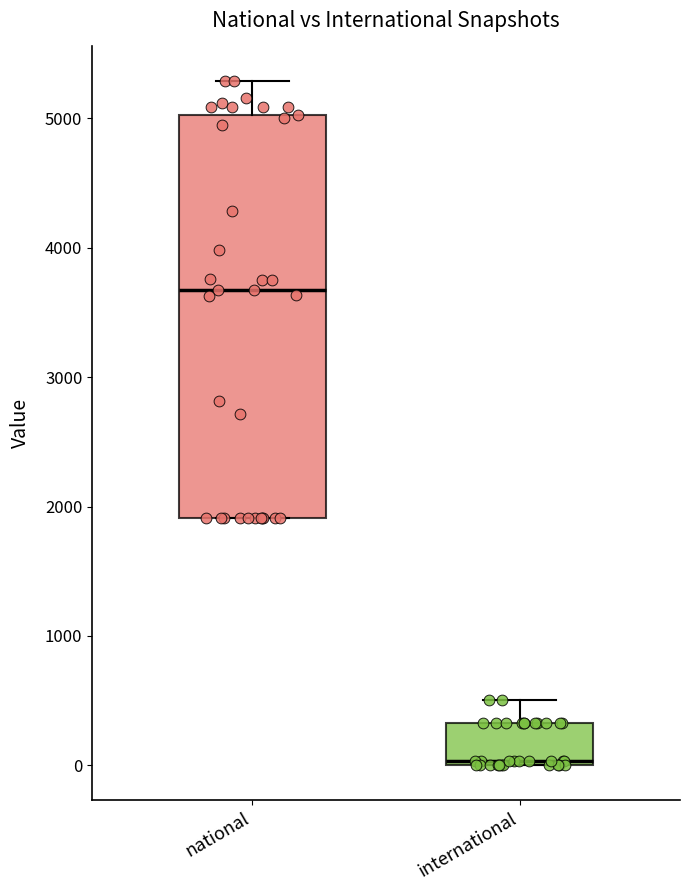

Which box has the lowest median line?

international